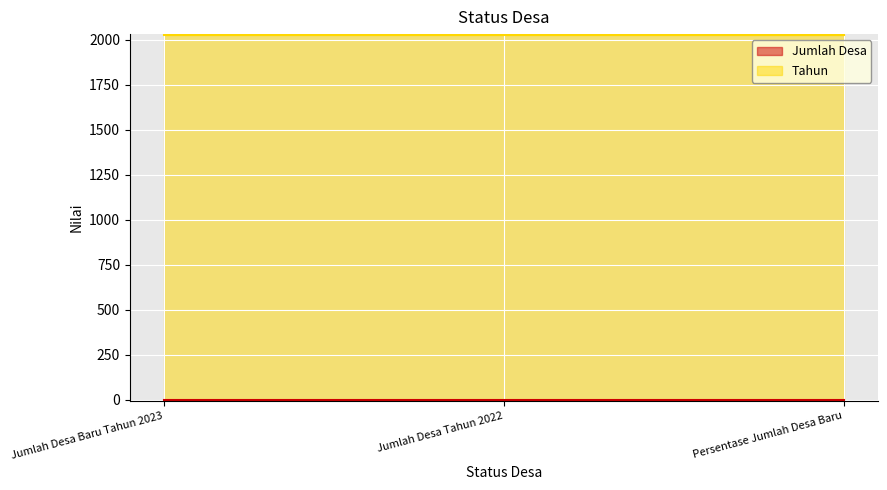

The value of Jumlah Desa at Jumlah Desa Tahun 2022 is 0. True or false?

True